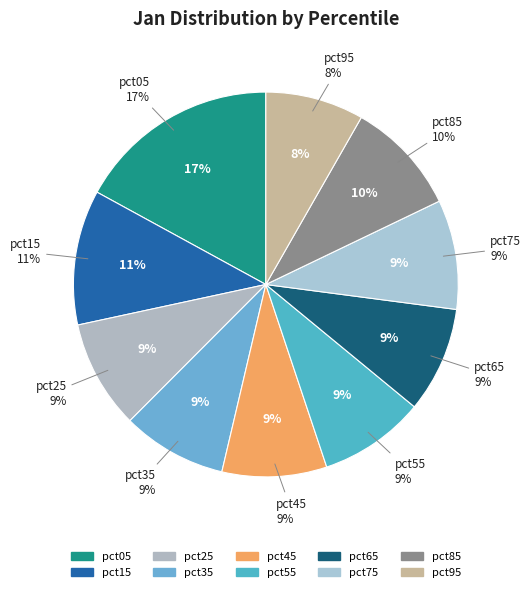

Which slice is the smallest?

pct95